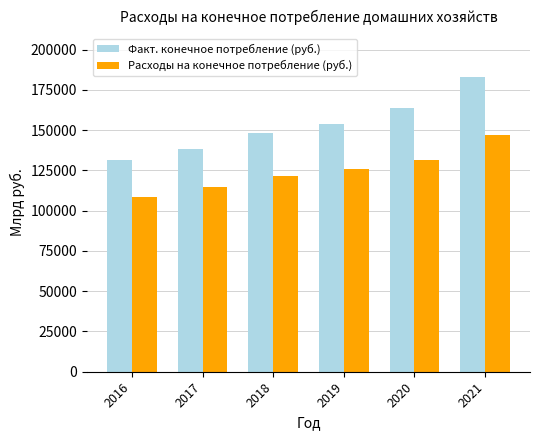

What is the average value of the Факт. конечное потребление (руб.) series?

153149.7